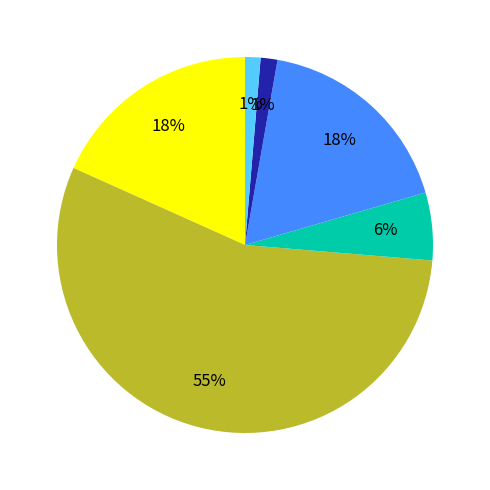

To the nearest percent, what is the average slice percentage?

17%